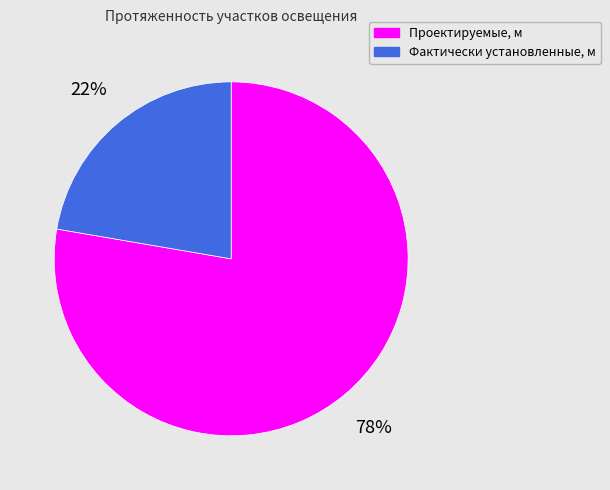

Do Фактически установленные, м and Проектируемые, м together represent more than half of the pie?

Yes